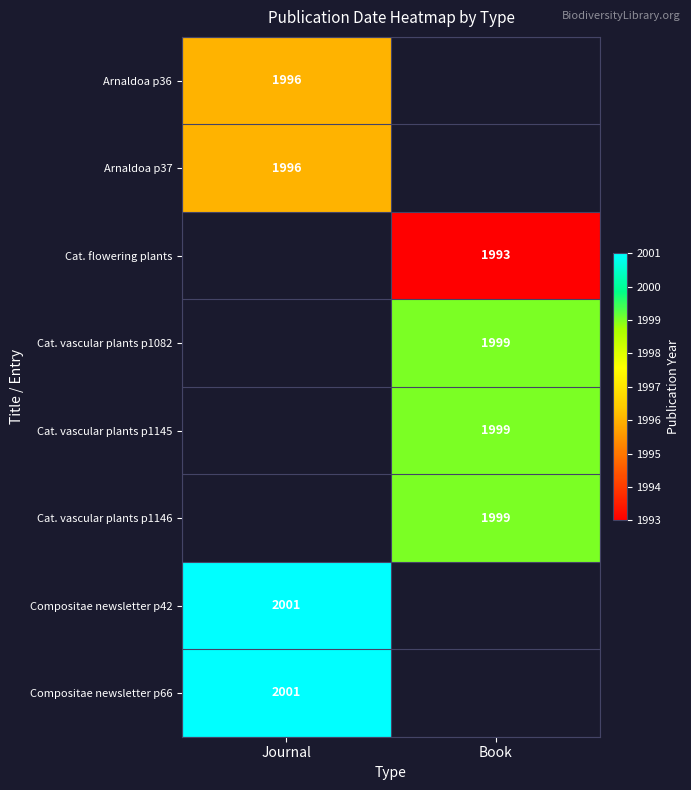

The value of Cat. vascular plants p1146 at Book is 1999. True or false?

True